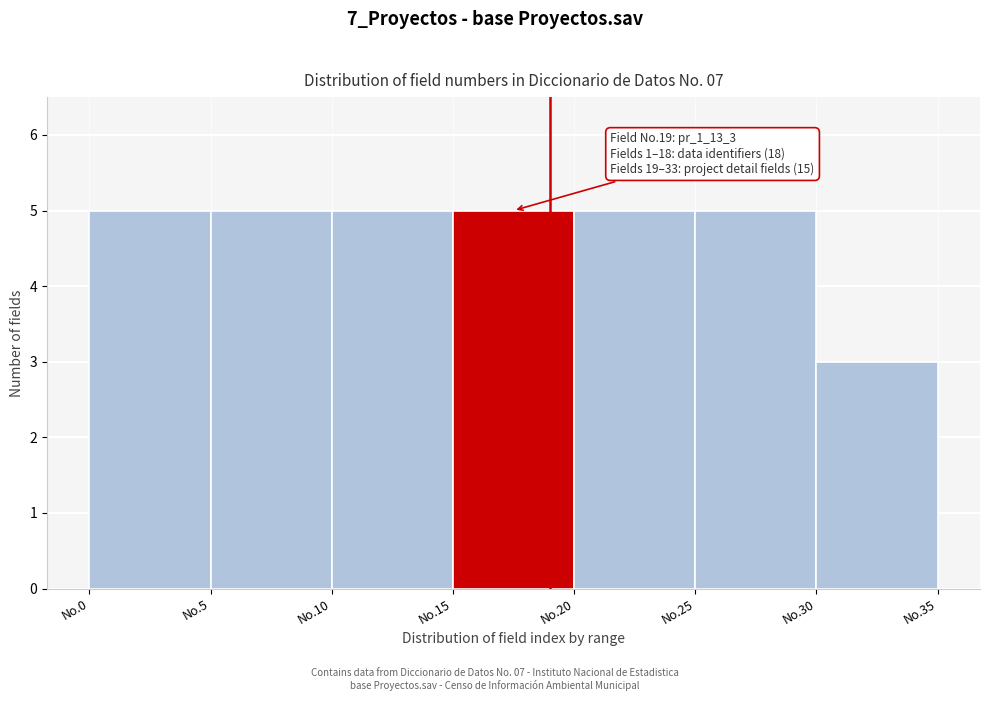

Reading left to right, what are all the values shown in this chart?

No.0=5	No.5=5	No.10=5	No.15=5	No.20=5	No.25=5	No.30=3